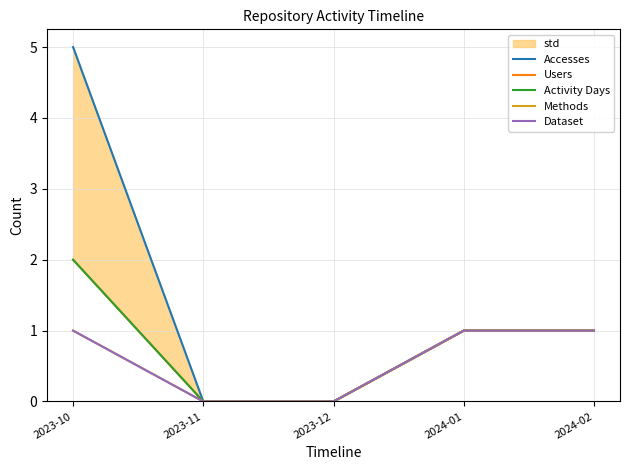

Which category has the lowest value across all series?

2023-11